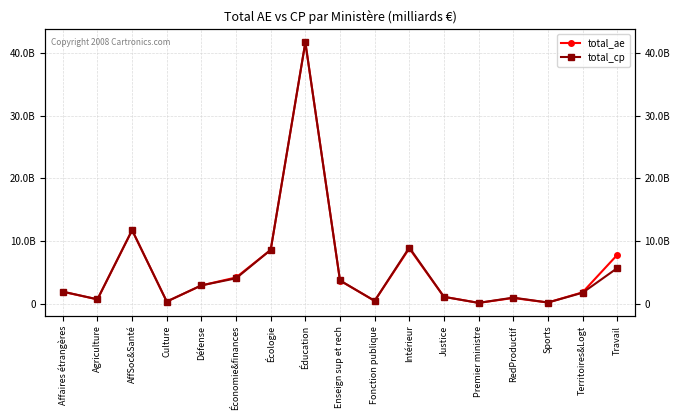

What is the label of the 6th point from the right?

Justice